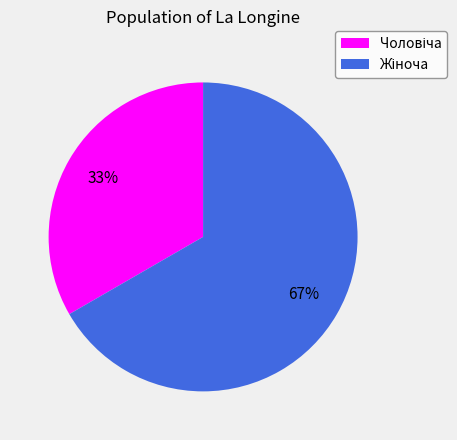

To the nearest percent, what is the average slice percentage?

50%